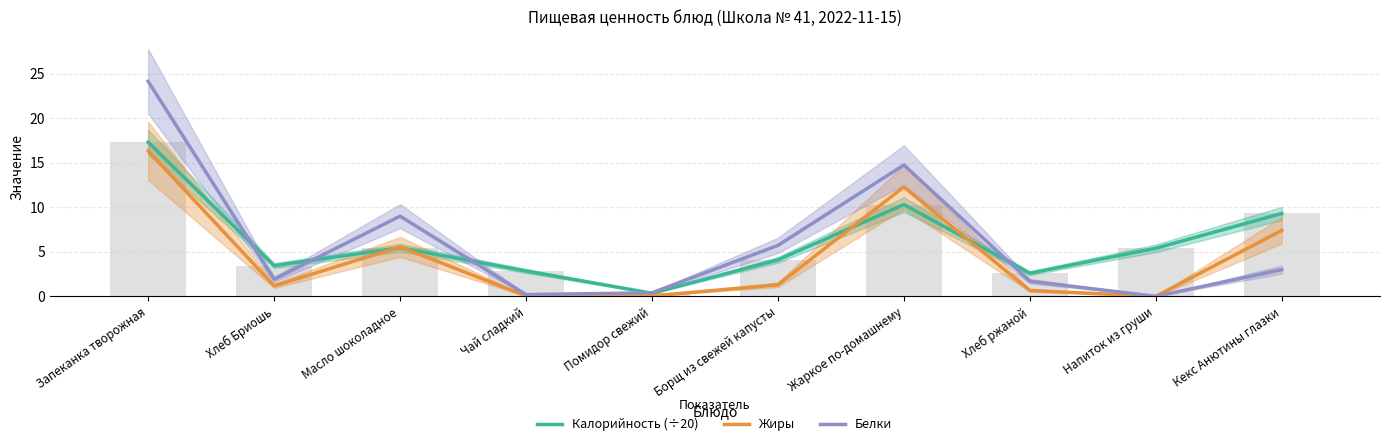

At which label does Жиры reach its peak?

Запеканка творожная